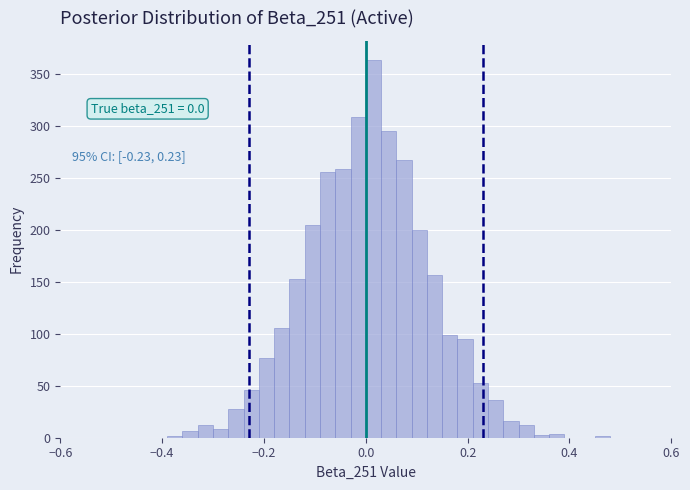

Around what value on the x-axis is the tallest bar? Give the approximate position of its centre, as read against the axis.

0.02